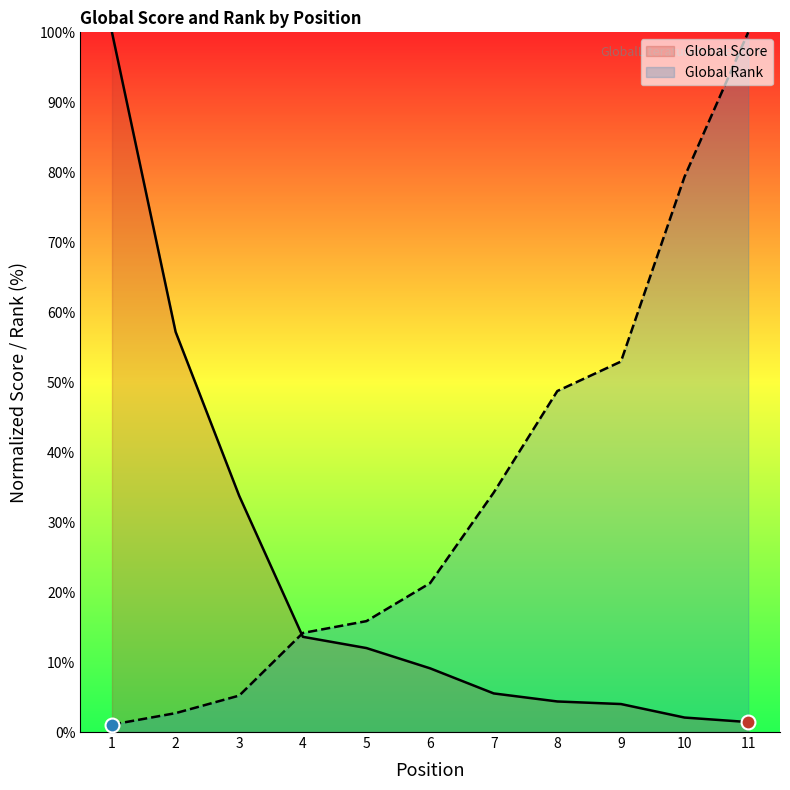

Reading left to right, extract all data points from this chart.

Global Score: 100.0	57.2	33.7	13.6	12.0	9.1	5.5	4.4	4.0	2.1	1.4
Global Rank: 1.1	2.7	5.2	14.2	15.9	21.3	34.2	48.7	52.9	79.4	100.0